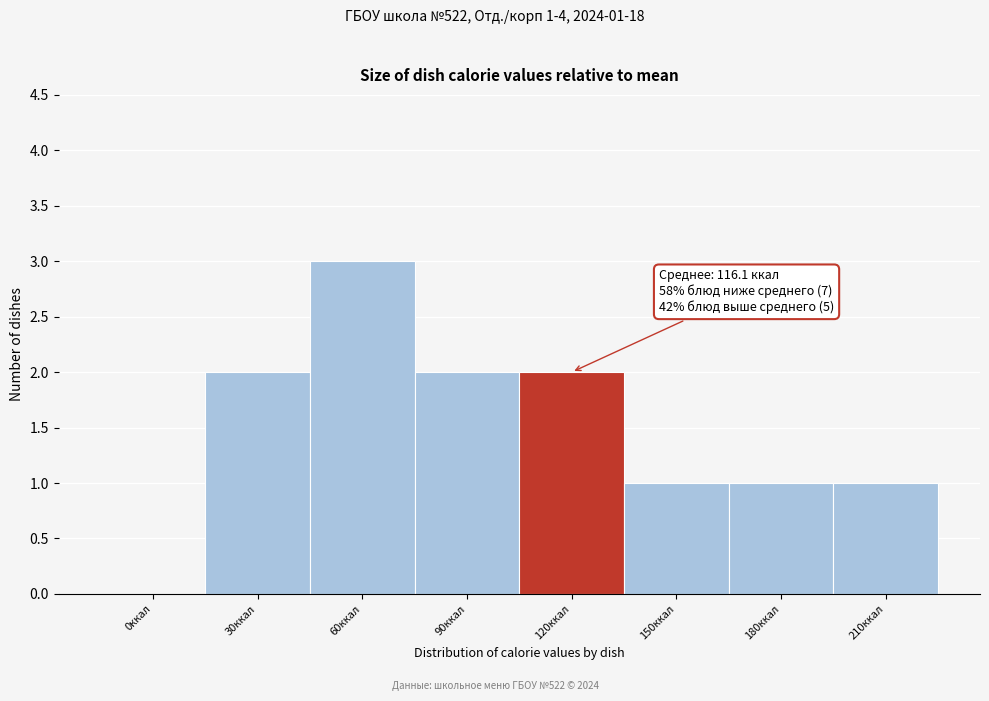

Reading left to right, what are all the values shown in this chart?

0ккал=0	30ккал=2	60ккал=3	90ккал=2	120ккал=2	150ккал=1	180ккал=1	210ккал=1